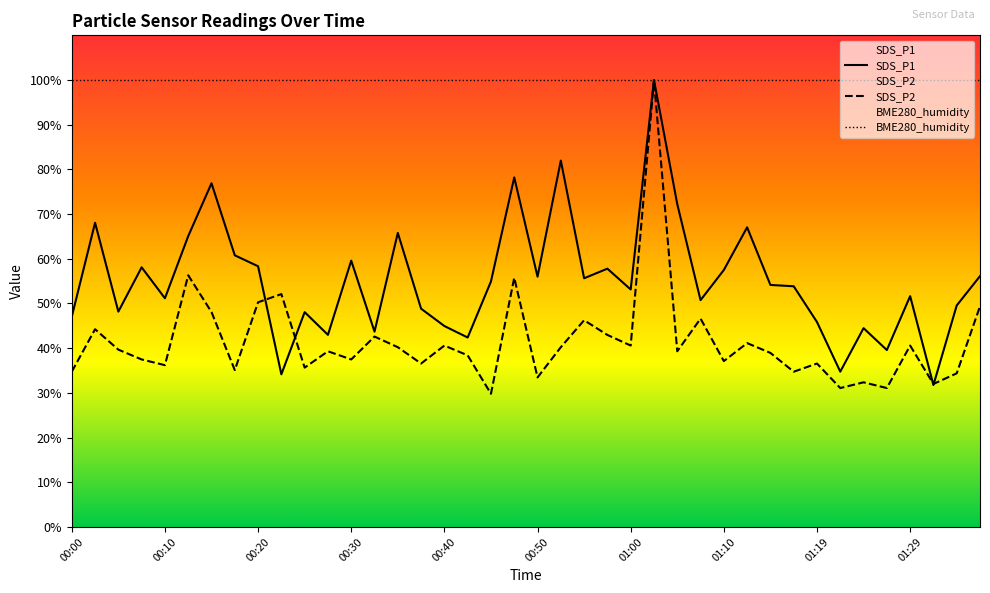

Rank the series by their average value, from lowest to highest.

SDS_P2, SDS_P1, BME280_humidity